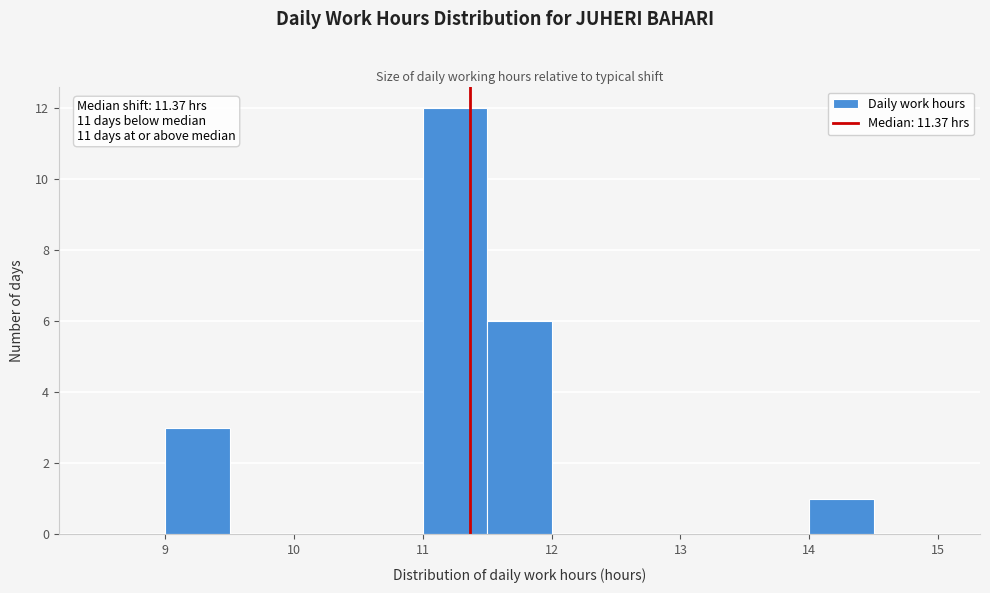

Over which range of the x-axis is the bar tallest?

11.0 to 11.5